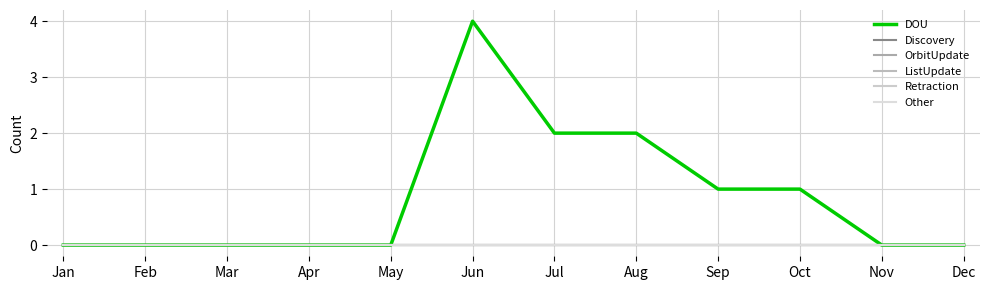

Between Aug and Dec, which series saw the biggest shift?

DOU